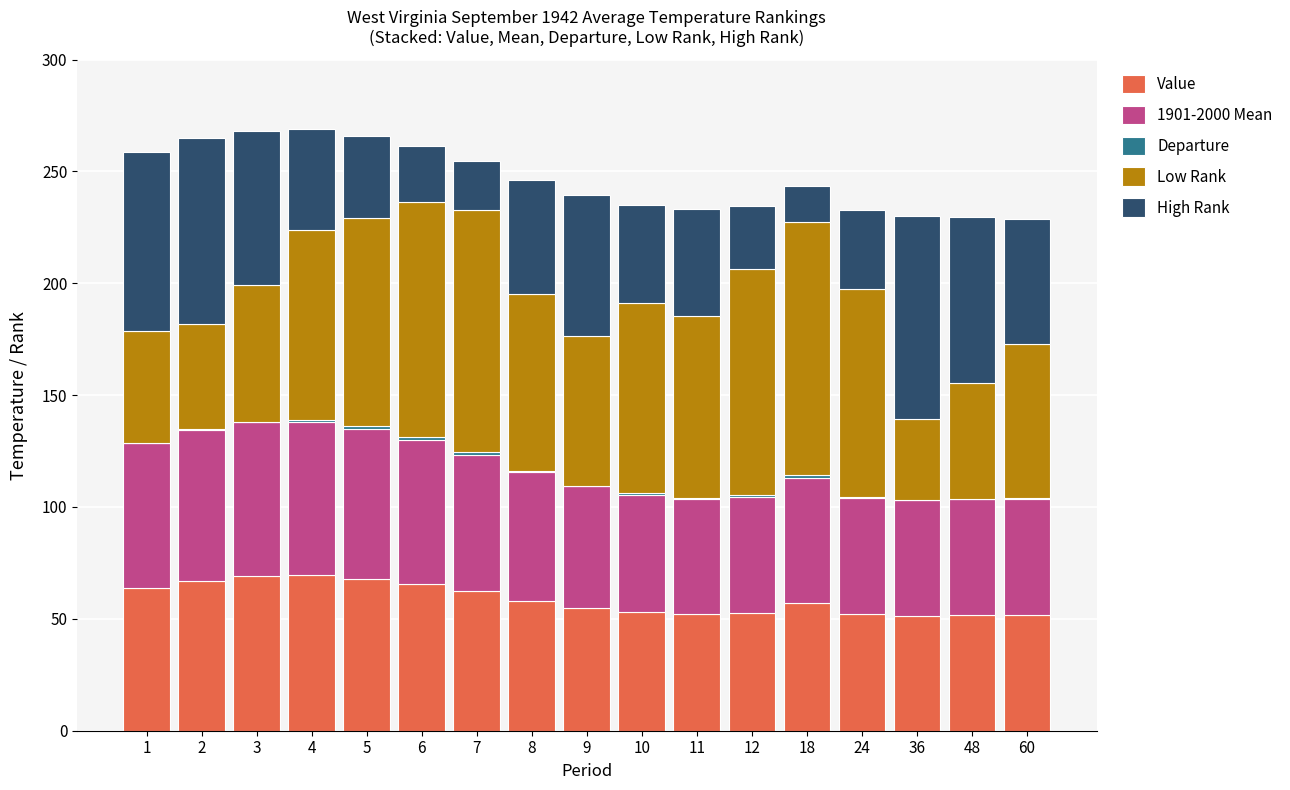

What is the maximum value for Value?

69.4